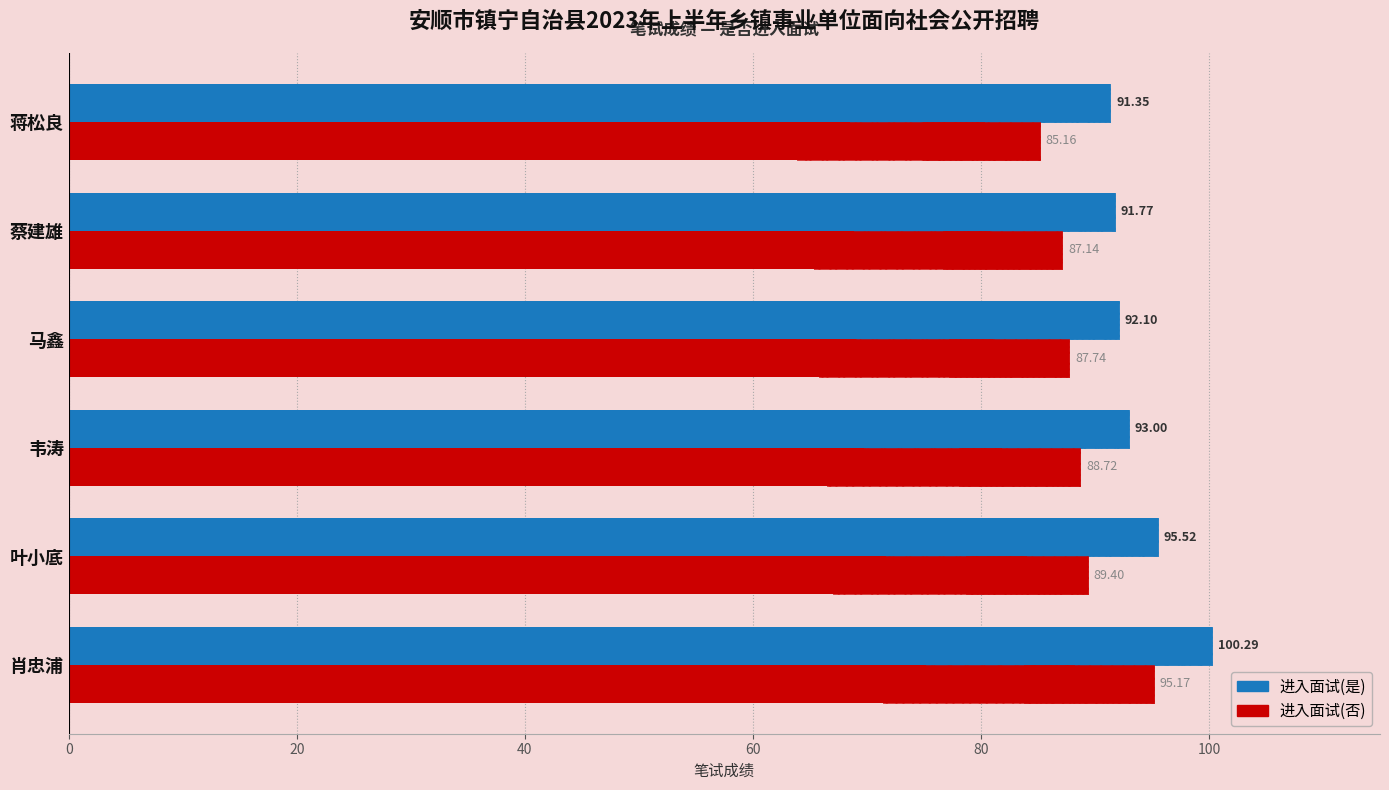

What is the total value across all series at 马鑫?

179.8